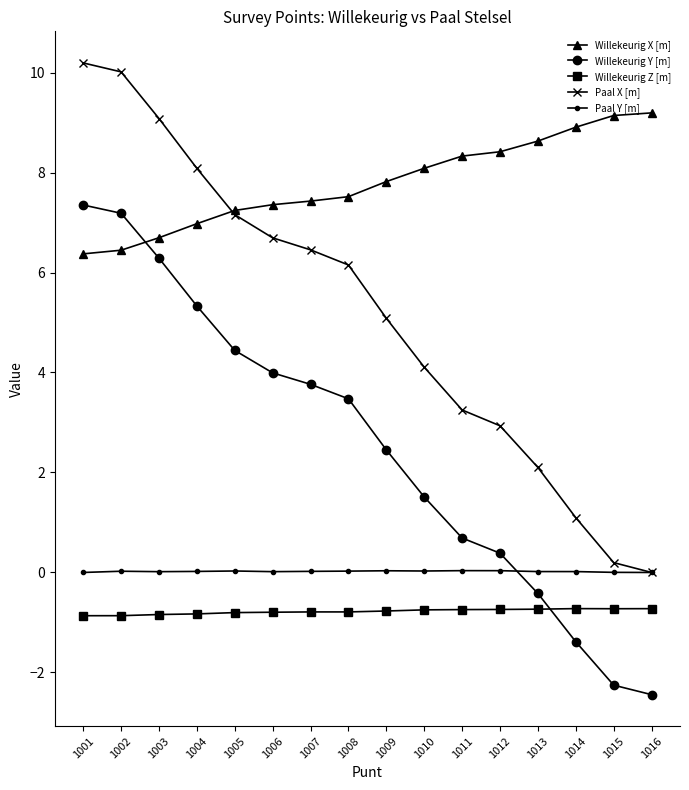

What are all the series names shown in the legend?

Willekeurig X [m], Willekeurig Y [m], Willekeurig Z [m], Paal X [m], Paal Y [m]